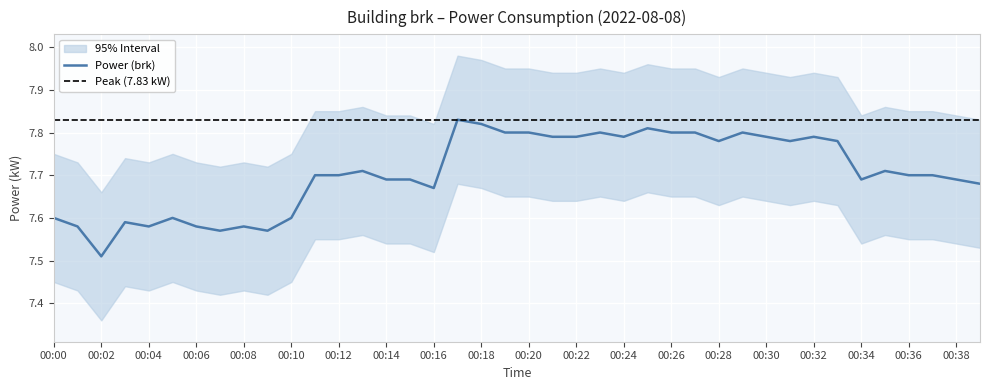

What is the change in value from 00:09 to 00:23?

+0.2